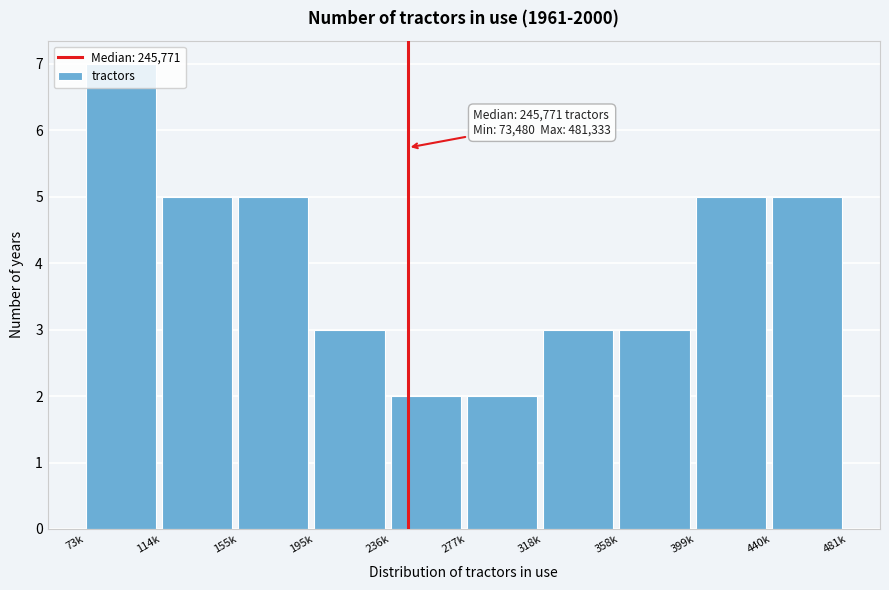

What is the label of the 5th bar from the left?

236k